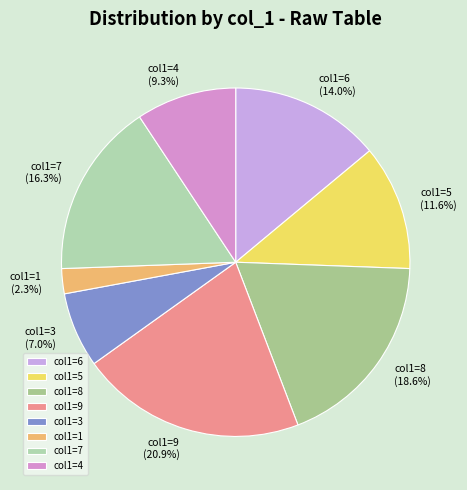

Does any single category account for the majority?

No